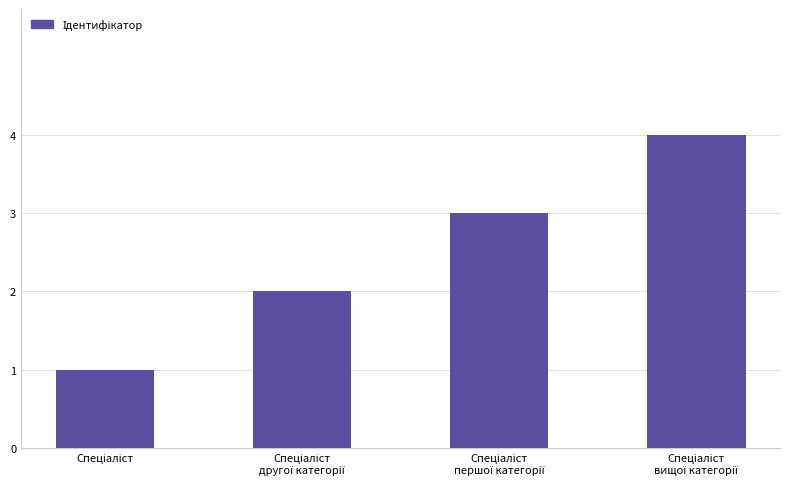

What is the maximum value shown in the chart?

4